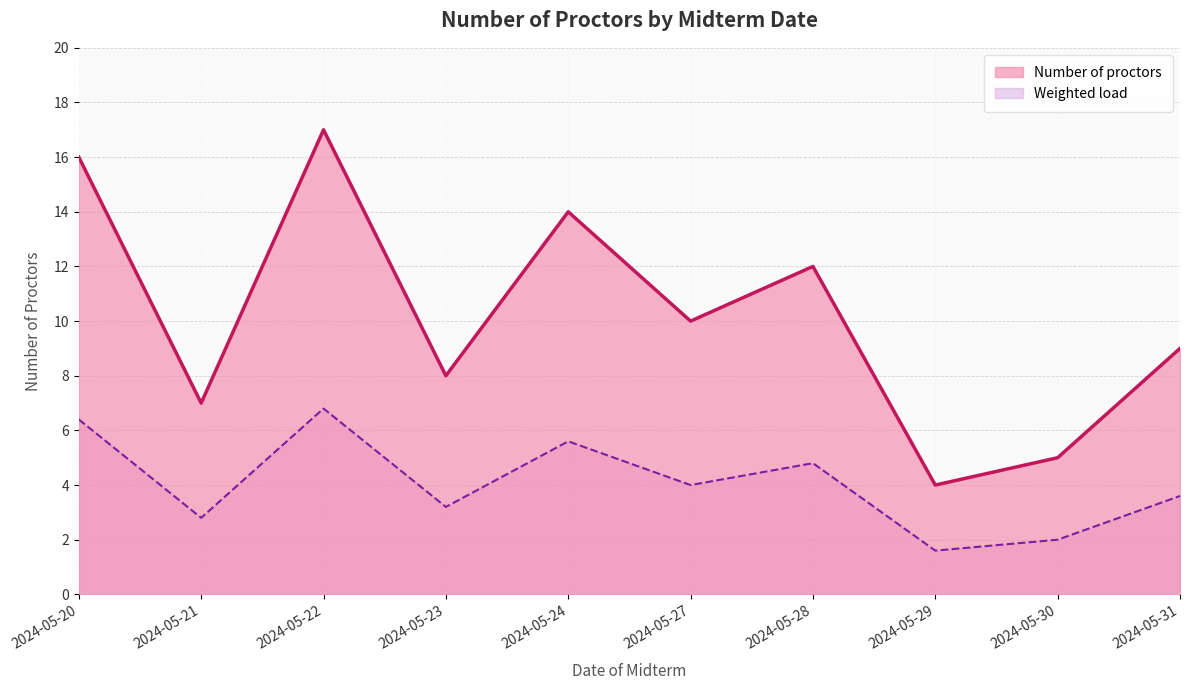

What is the sum of the values at 2024-05-22 and 2024-05-24?

31